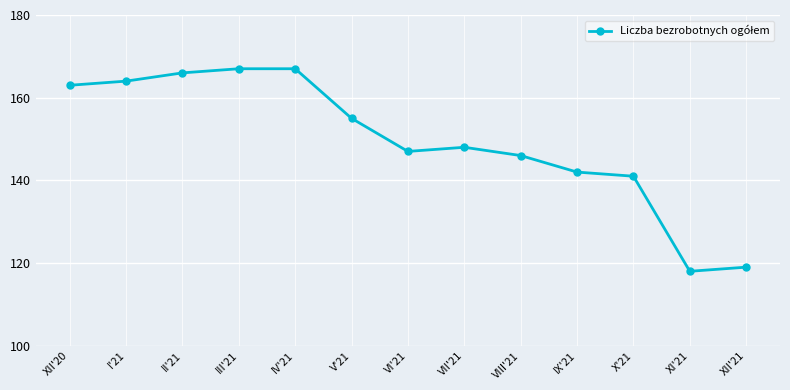

How many distinct data groups are displayed?

1